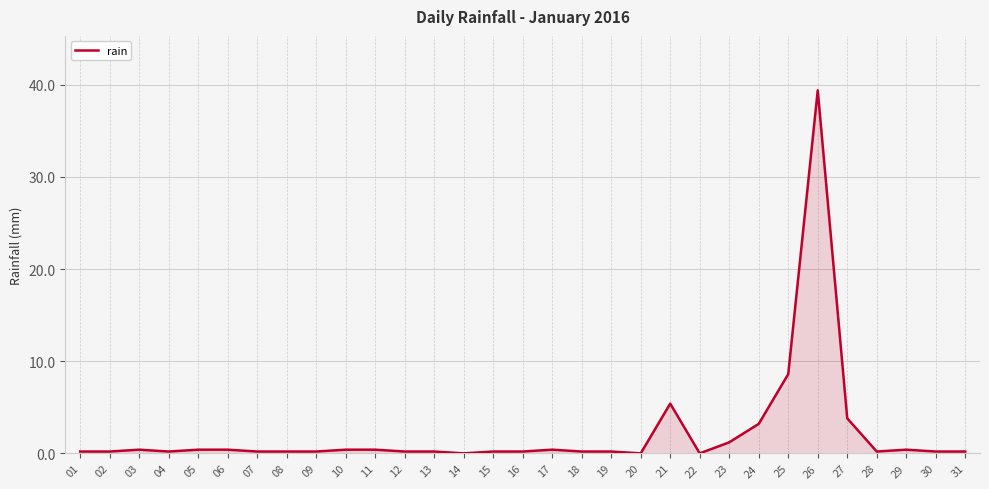

Does the chart have visible grid lines?

Yes